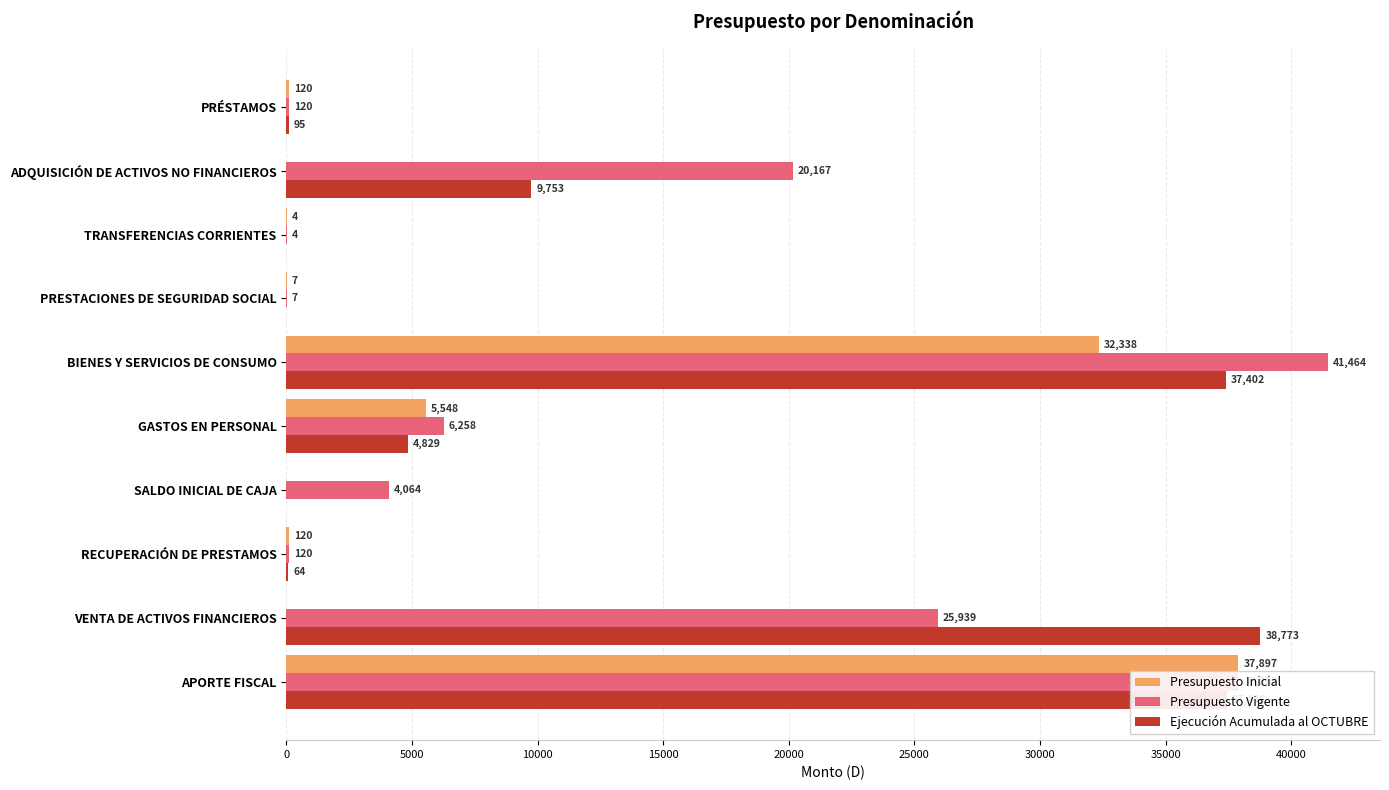

The Ejecución Acumulada al OCTUBRE series shows -14373 at TRANSFERENCIAS CORRIENTES. True or false?

False